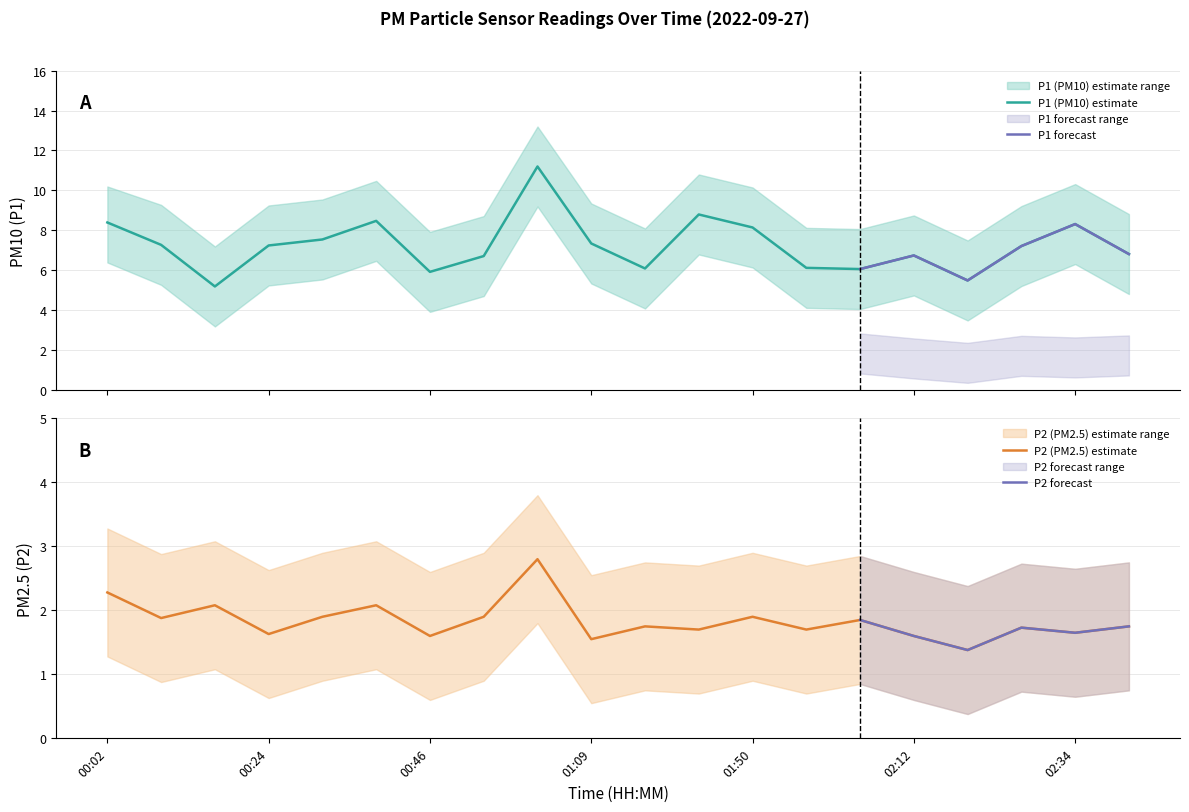

Is this an area chart (filled region under the line)?

No